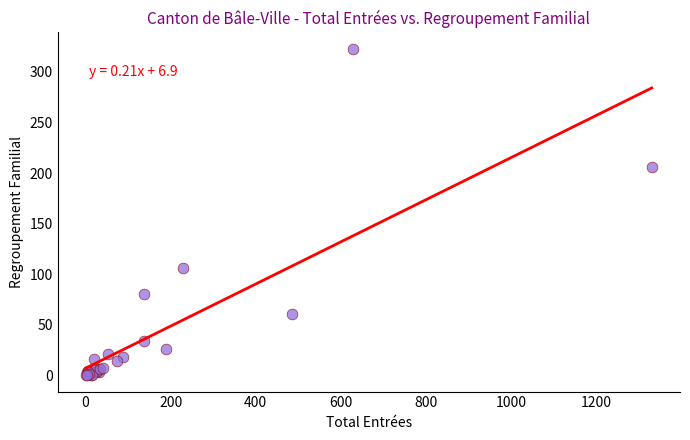

What Y value in the scatter plot is closest to 161?

206